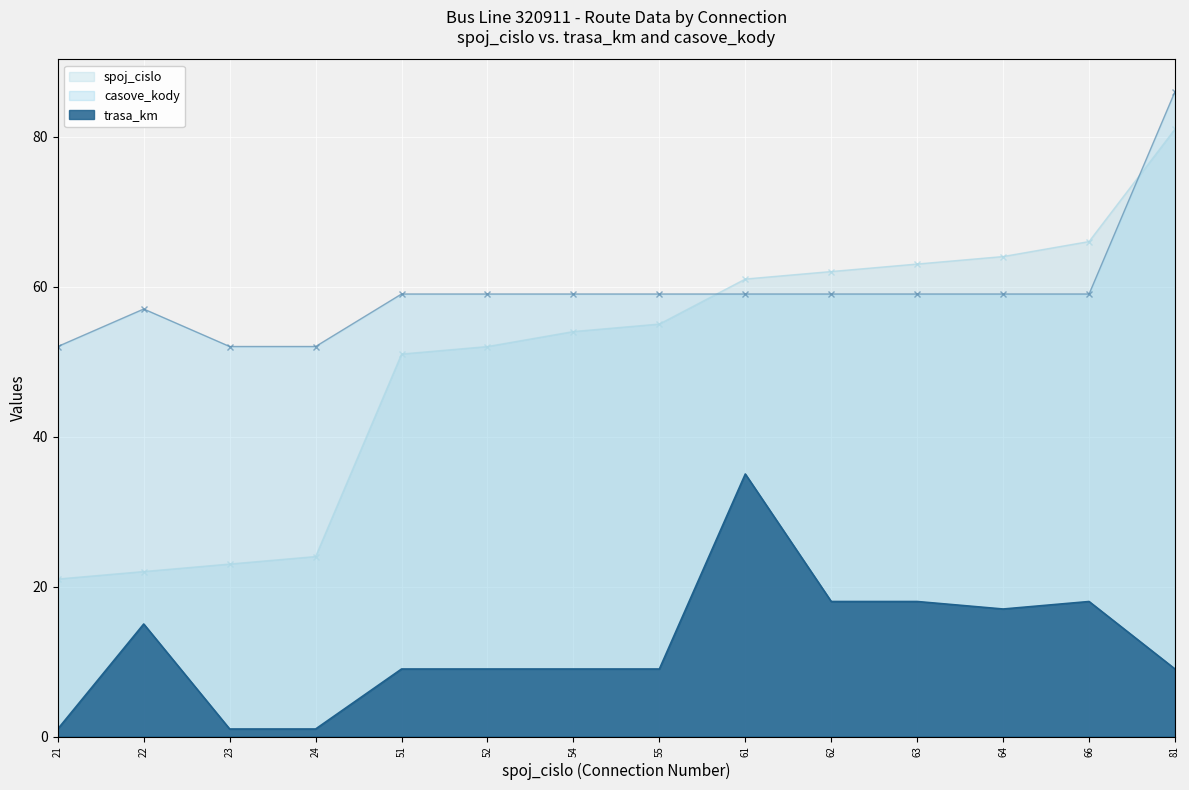

Where is the first local maximum for casove_kody?

22